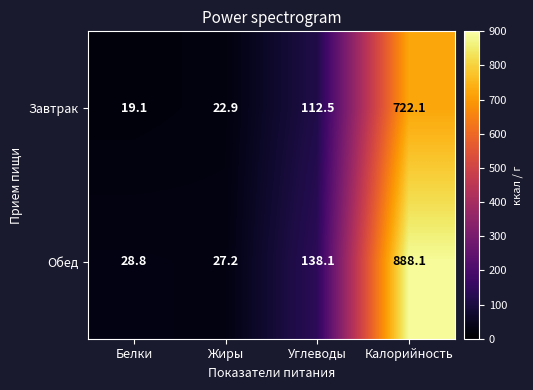

Reading left to right, extract all data points from this chart.

Завтрак: Белки=19.1	Жиры=22.9	Углеводы=112.5	Калорийность=722.1
Обед: Белки=28.8	Жиры=27.2	Углеводы=138.1	Калорийность=888.1